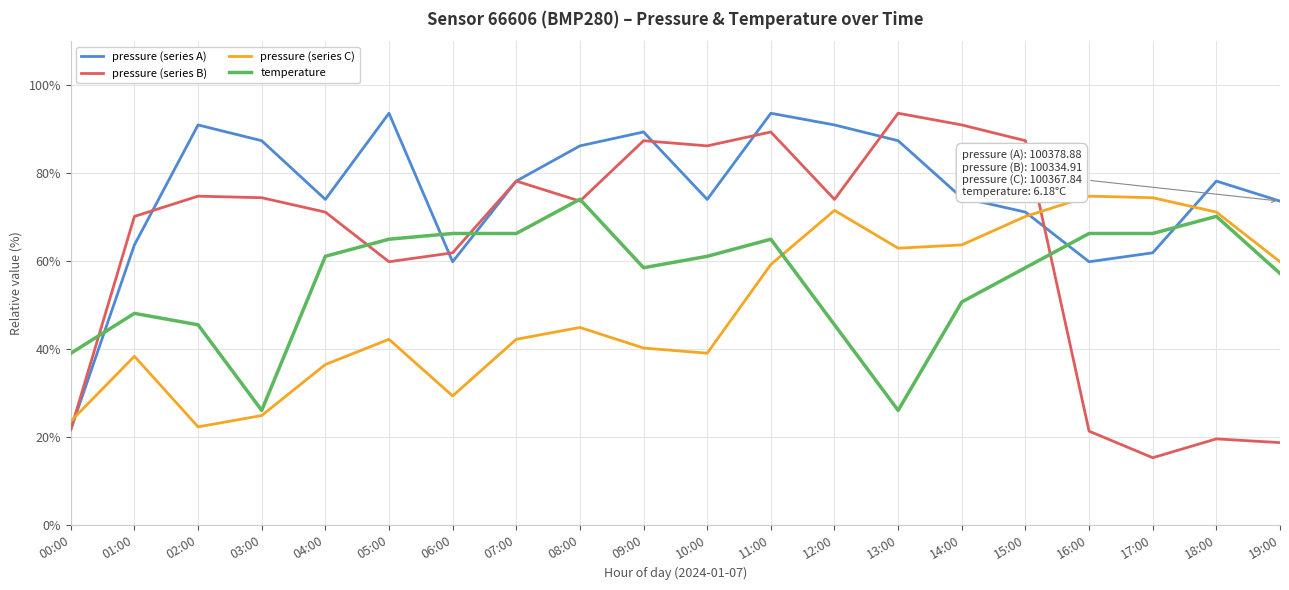

Is it true that pressure (series C) equals 42.2 at 05:00?

True